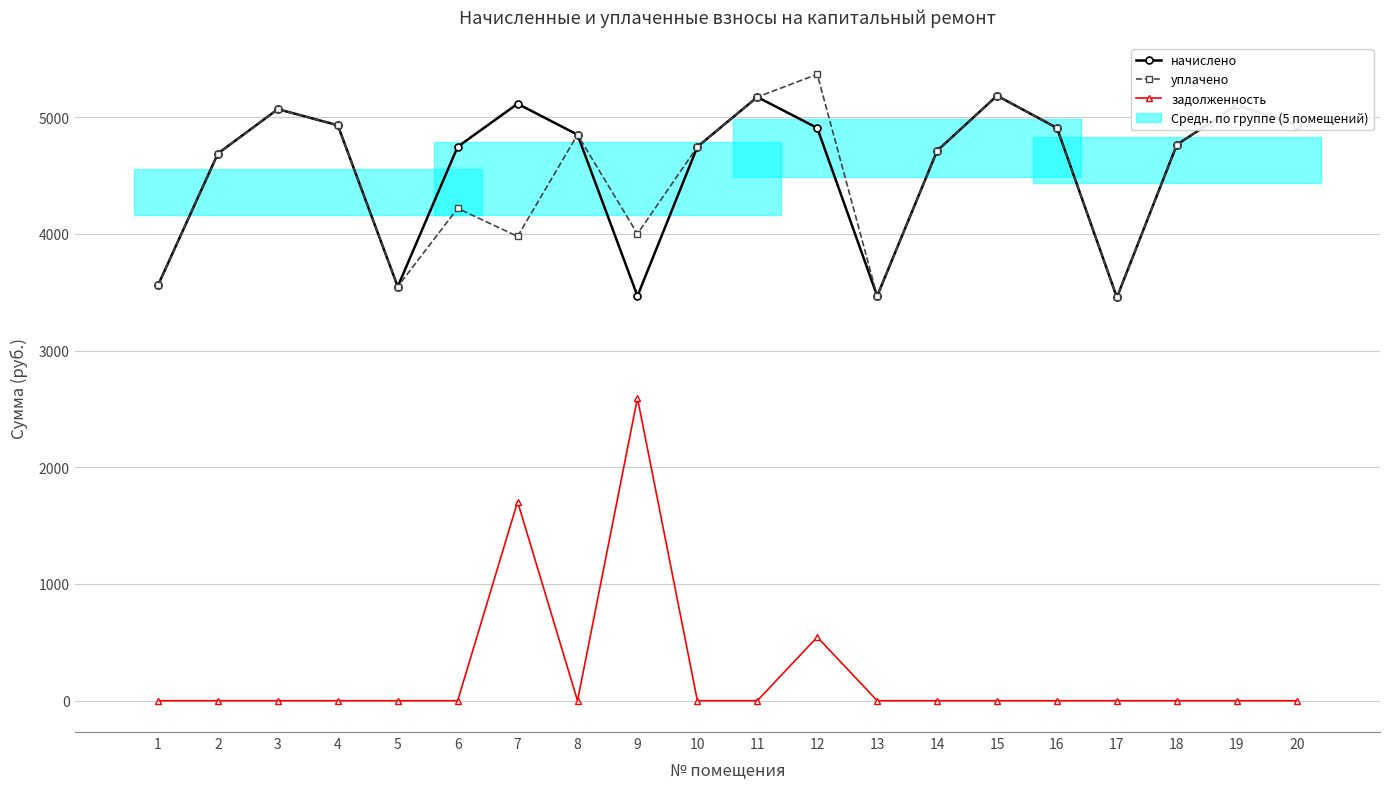

Is the value of начислено at 7 greater than the value of уплачено at 8?

Yes